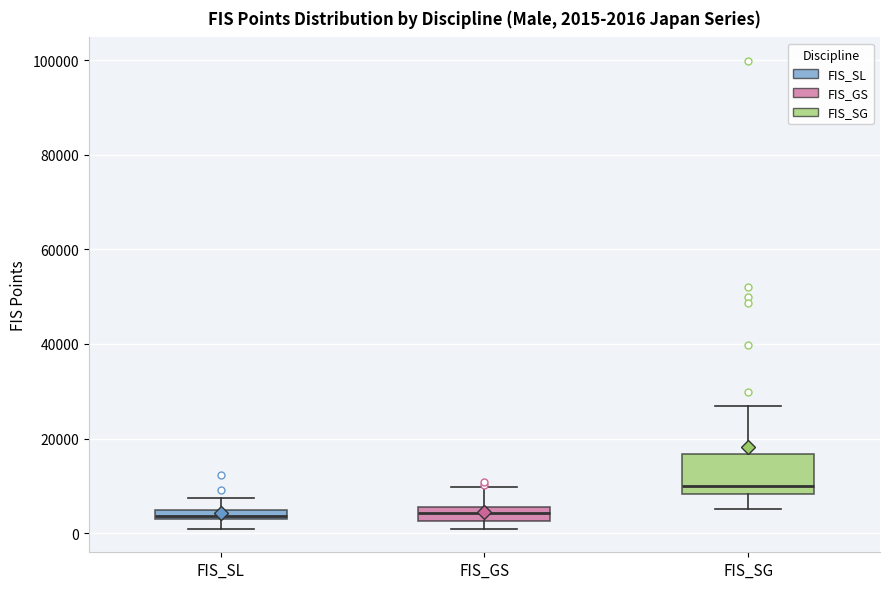

Which box has the highest median line?

FIS_SG